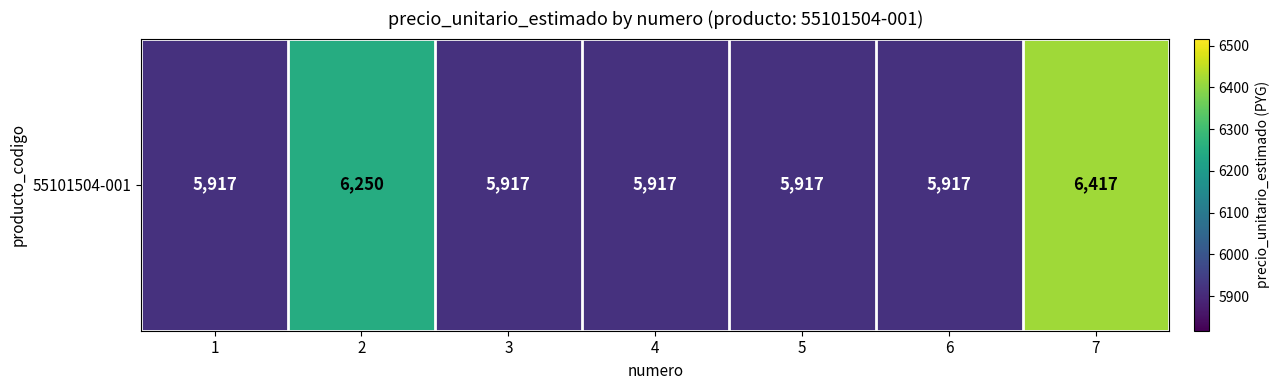

Between 6 and 3, which is larger?

6